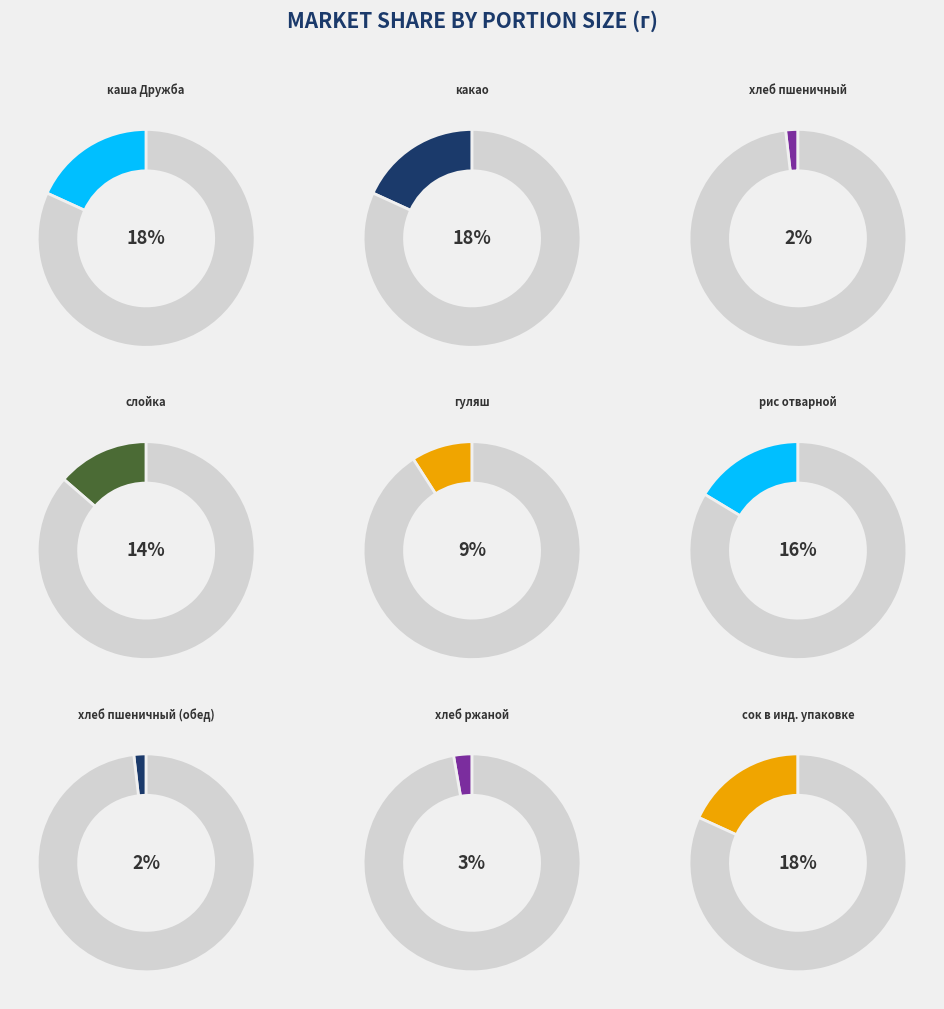

Combined, do рис отварной and хлеб пшеничный (обед) account for over 50%?

No